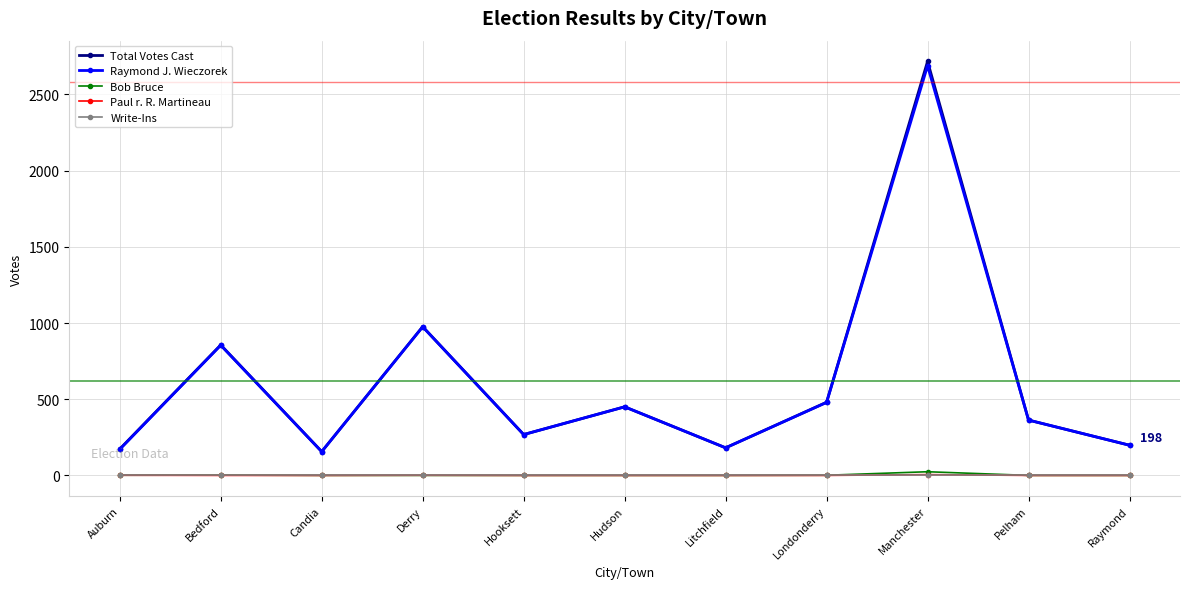

True or false: Raymond J. Wieczorek and Bob Bruce cross at least once.

False